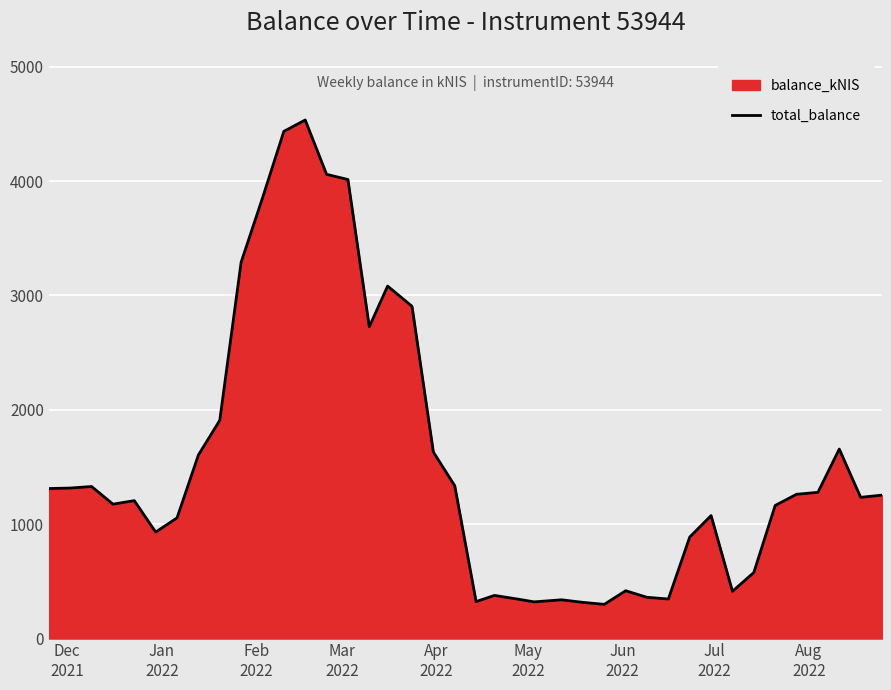

What is the difference between the maximum and minimum values?

4235.0